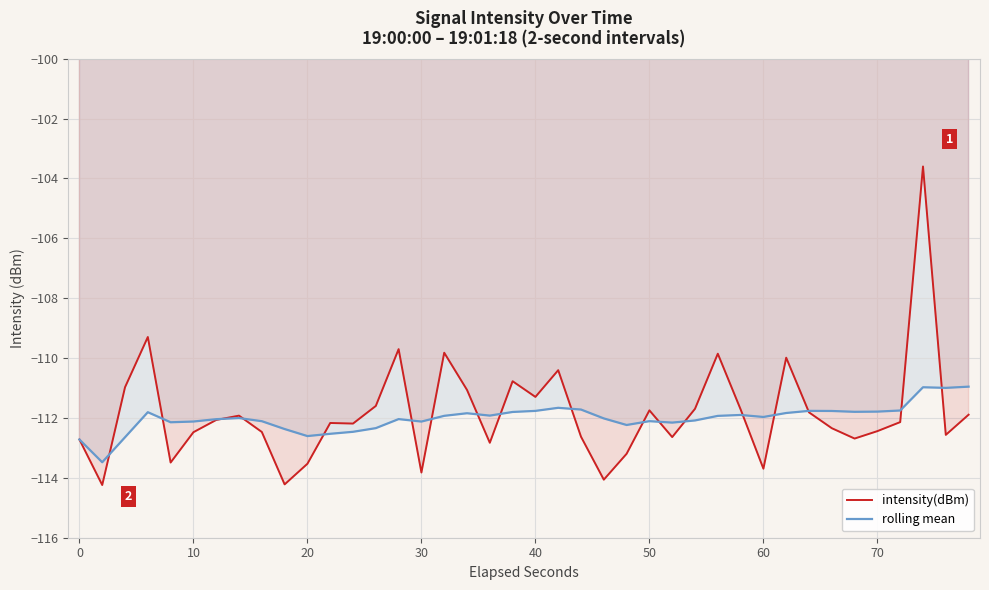

List the series in order of their peak value, lowest first.

rolling mean, intensity(dBm)